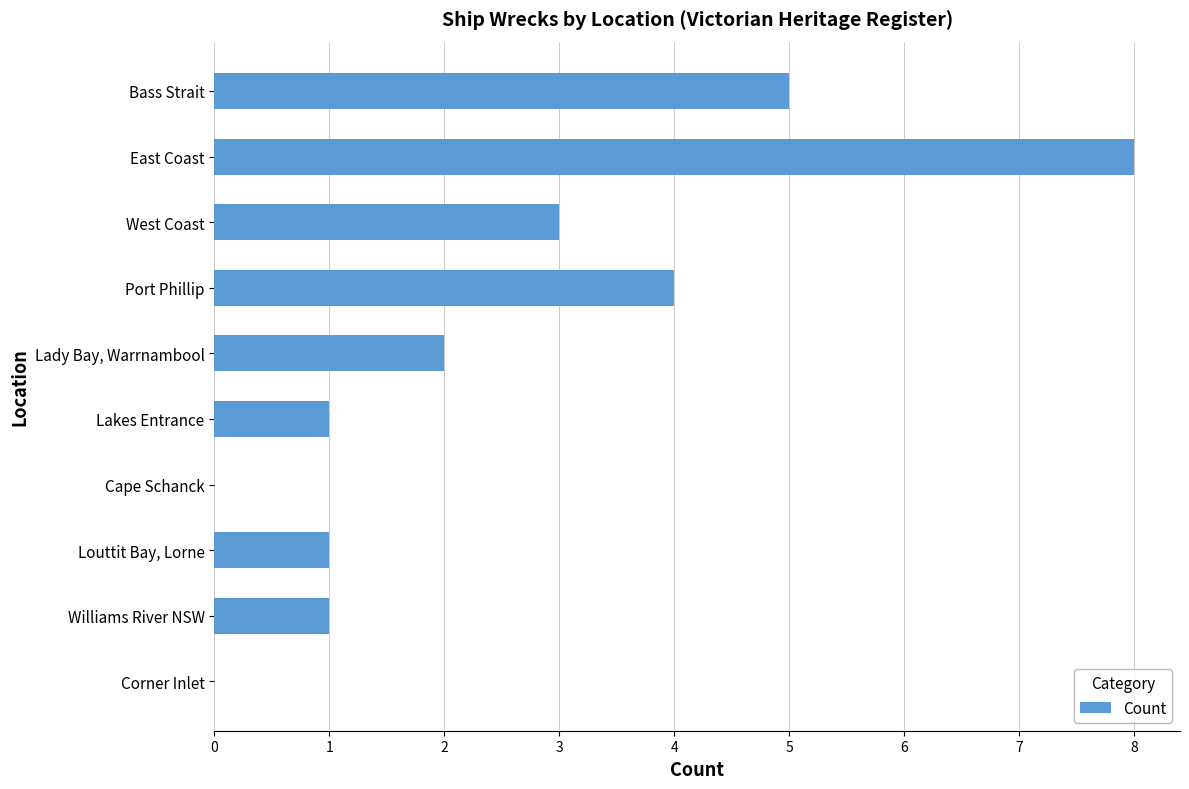

How many distinct data groups are displayed?

1